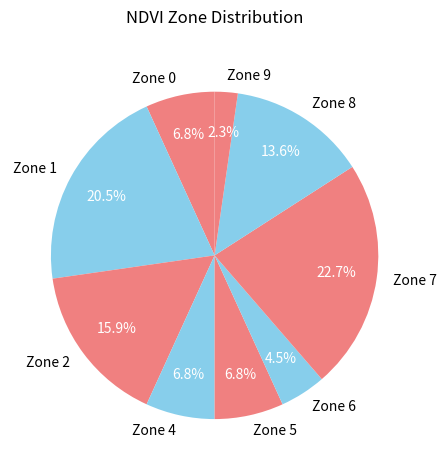

To the nearest percent, what is the difference between the largest and smallest slice percentages?

20%